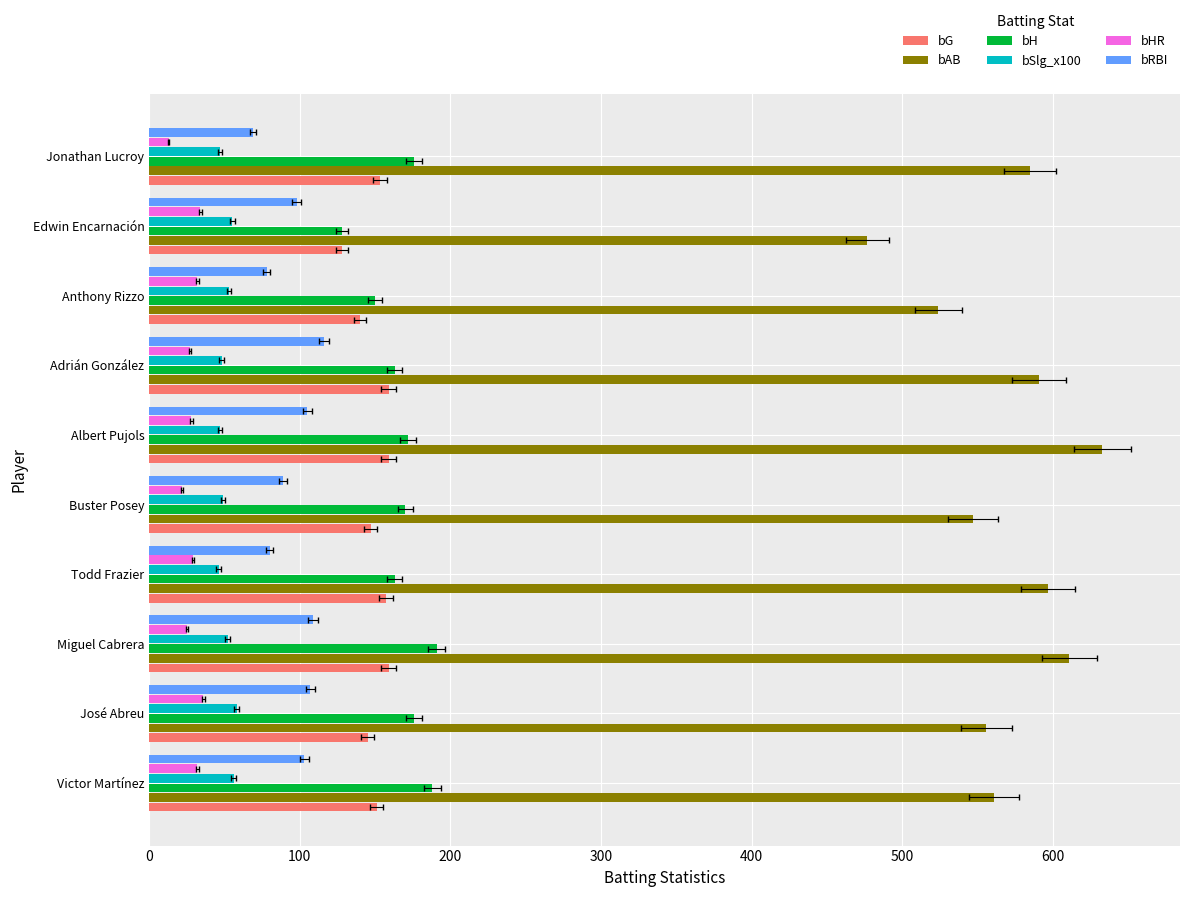

What is the minimum value shown in the chart?

13